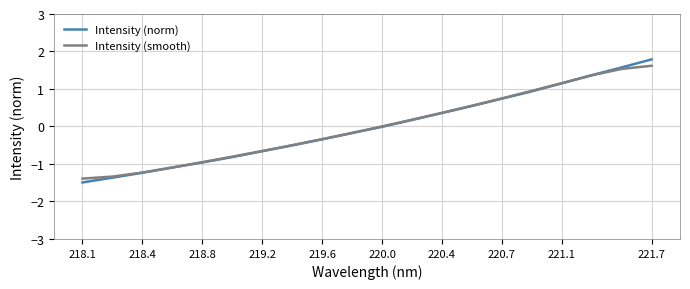

Which series has the largest range (max minus min)?

Intensity (norm)